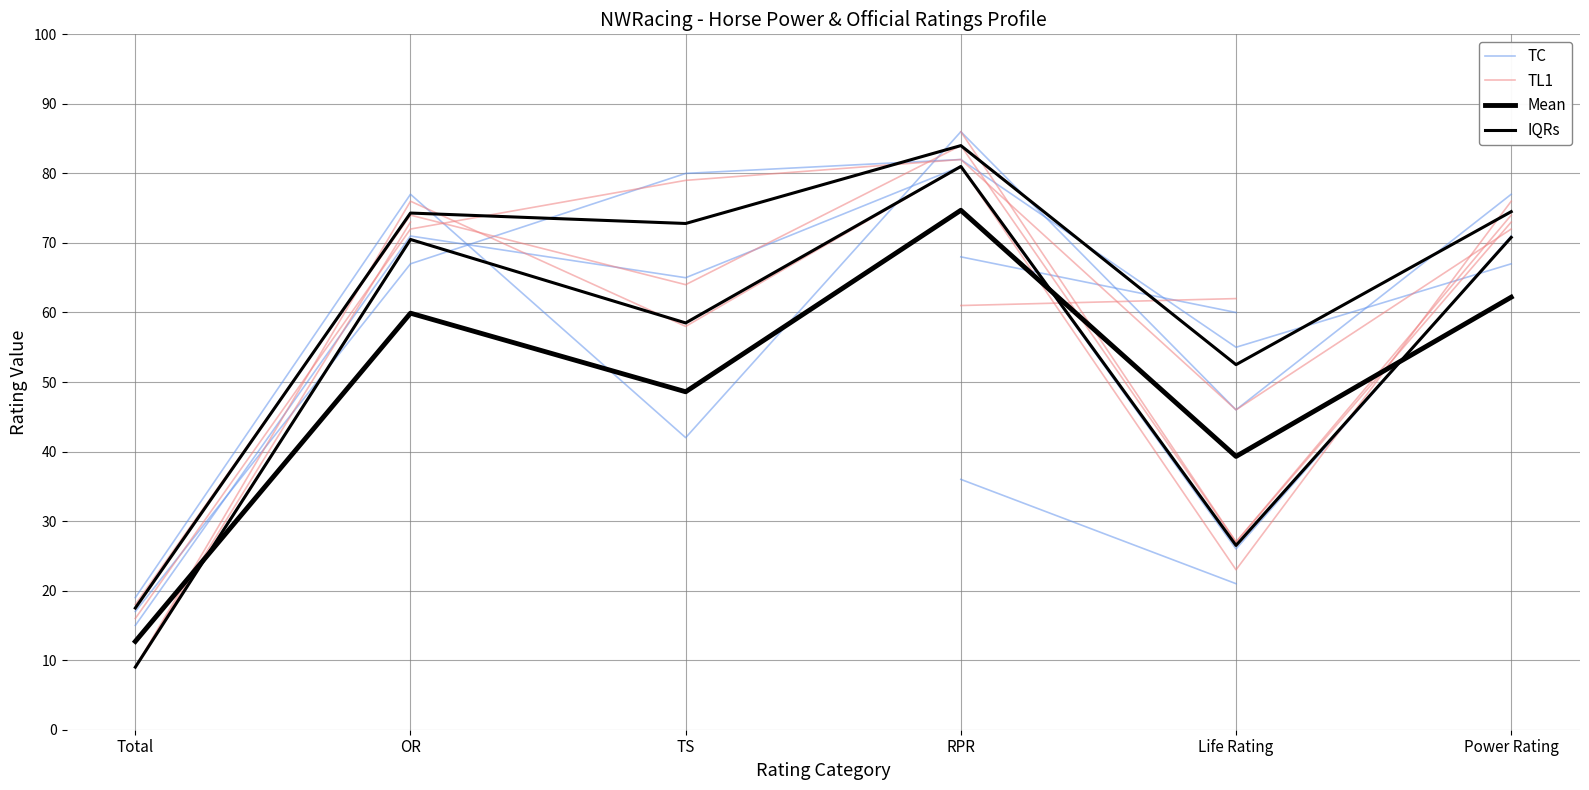

Where does the TL1 series first go above 74?

RPR